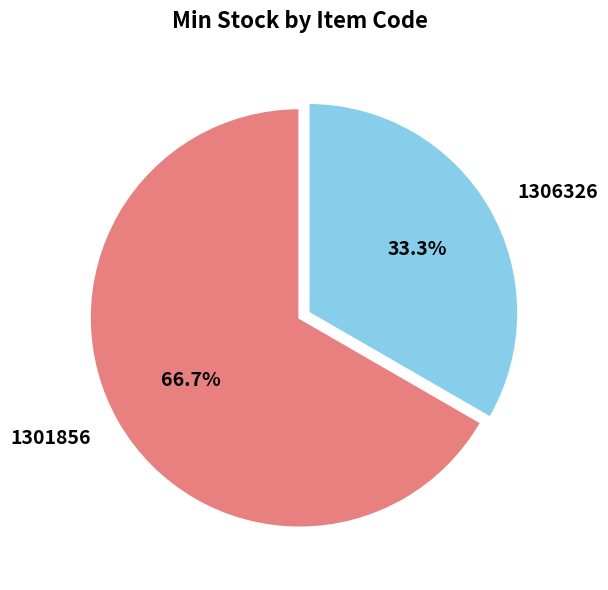

Is 1301856 the majority of the pie?

Yes